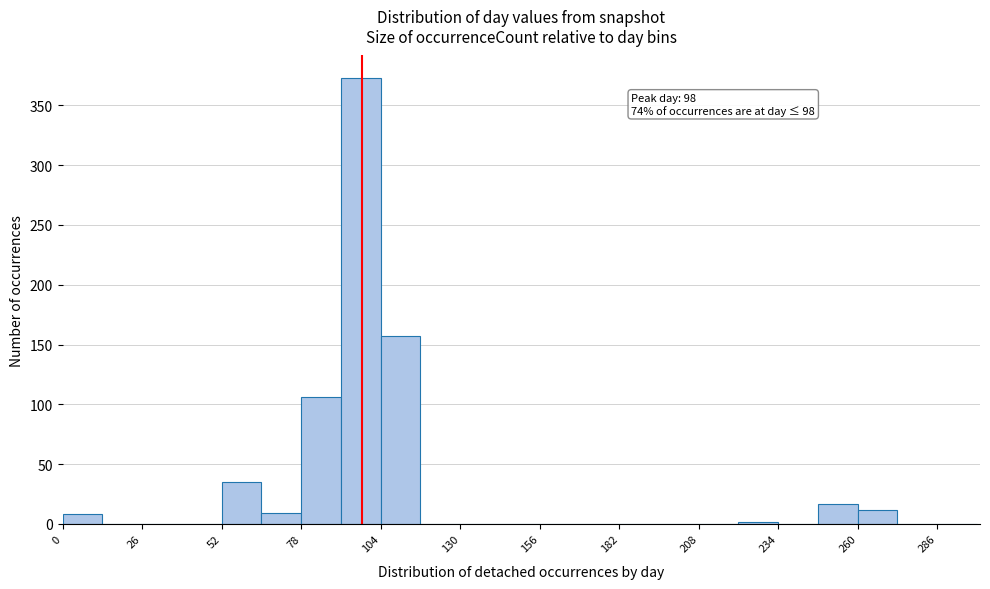

Around what value on the x-axis is the tallest bar? Give the approximate position of its centre, as read against the axis.

100